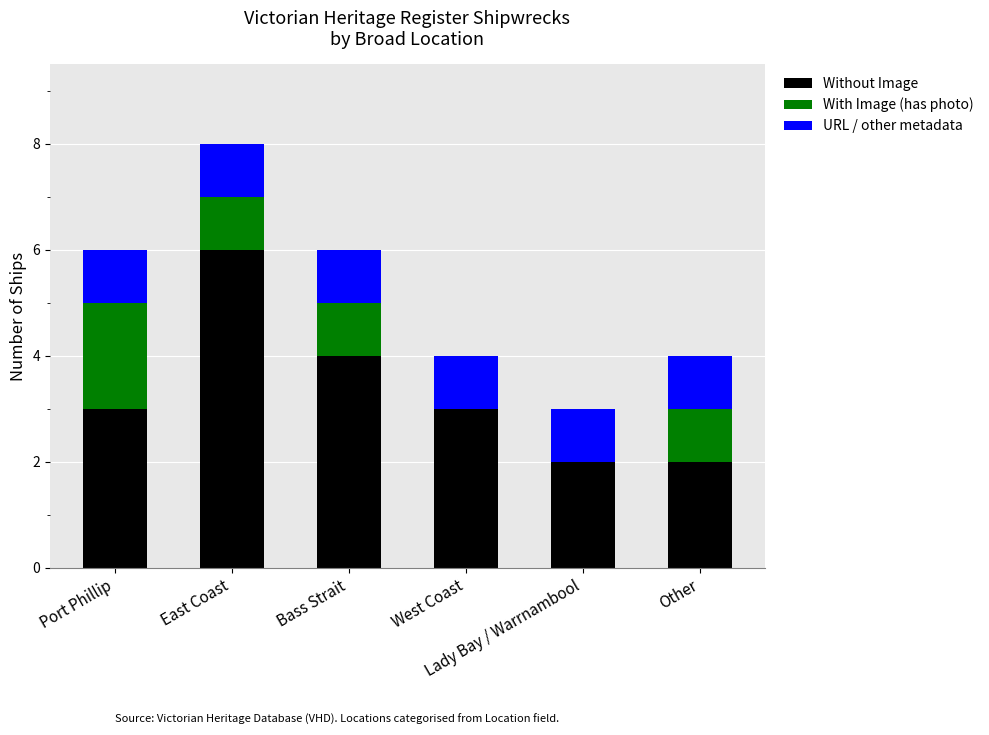

What is the maximum value for Without Image?

6